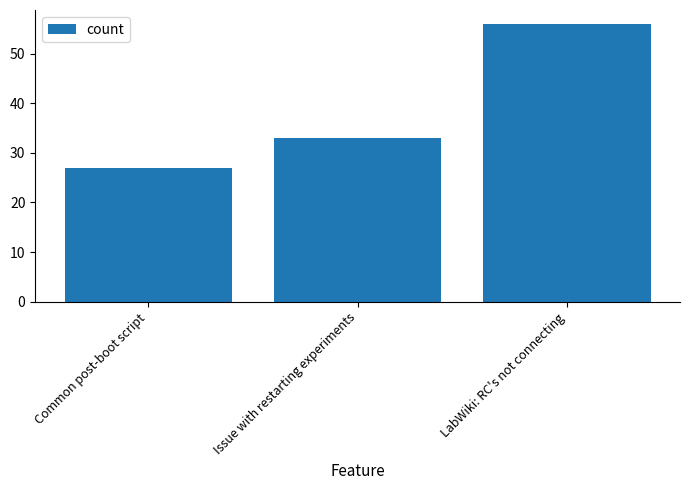

What is the minimum value shown in the chart?

27